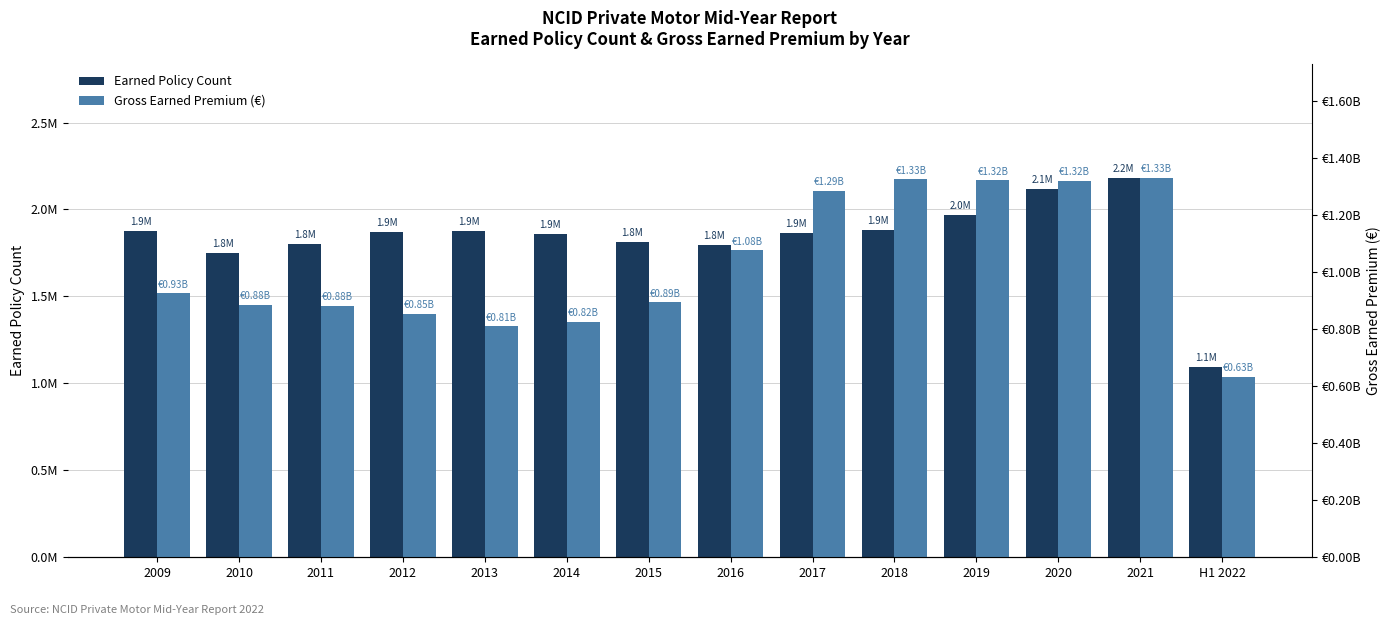

Which series has the largest total across all categories?

Gross Earned Premium (€)